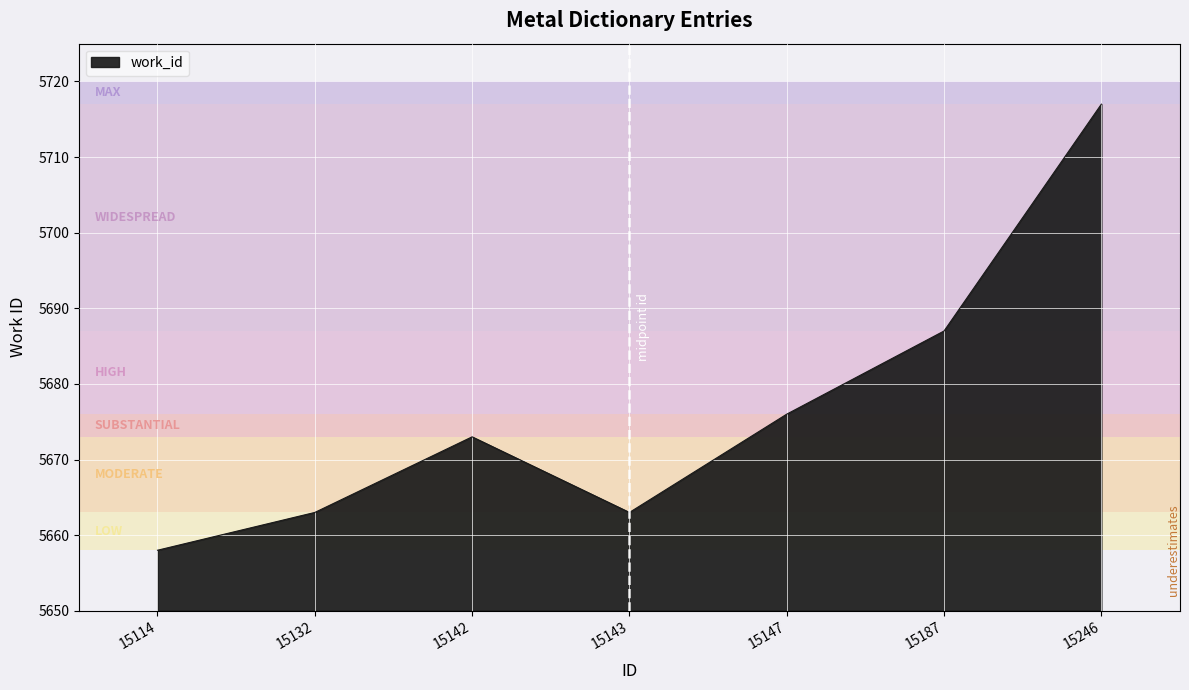

Does the chart display data point markers on the line(s)?

No